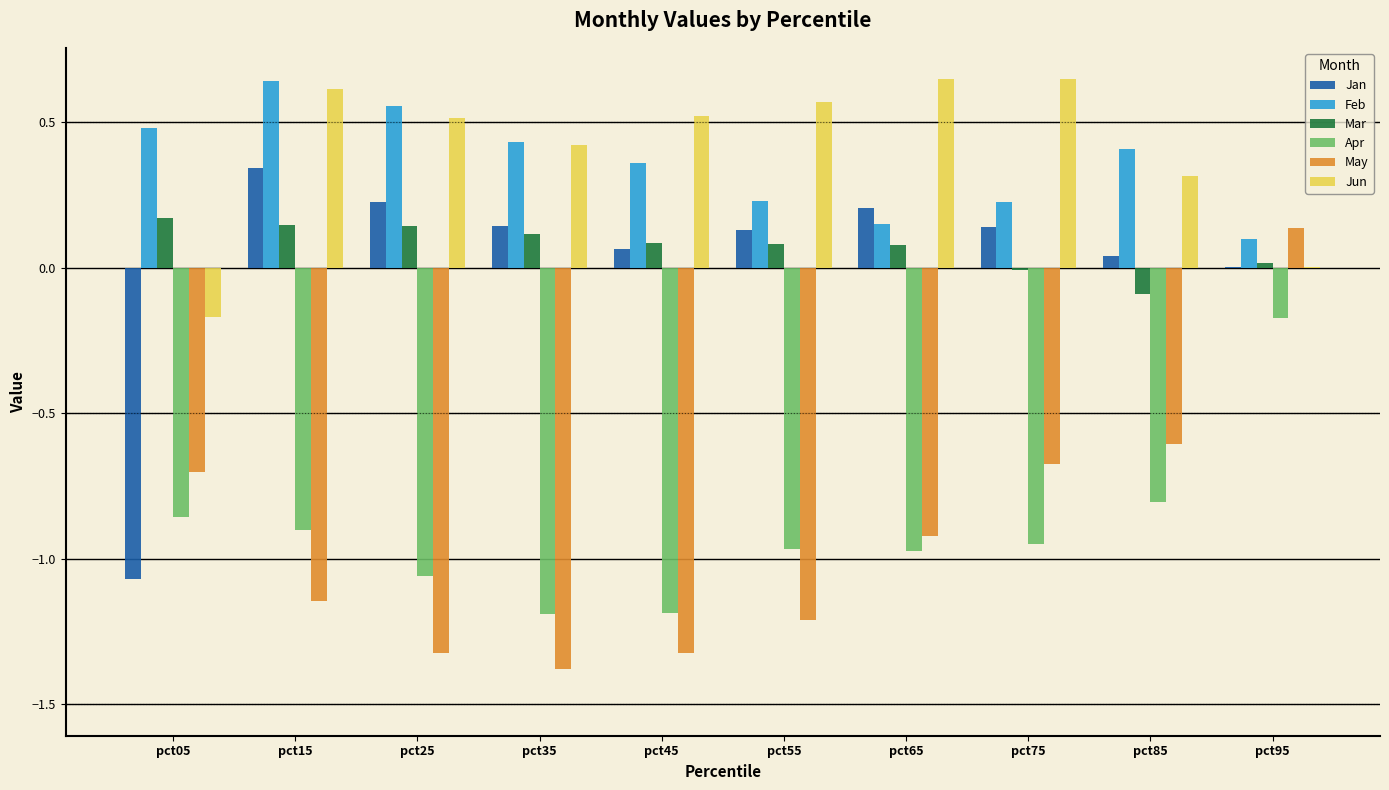

The Feb series shows 0.7 at pct85. True or false?

False